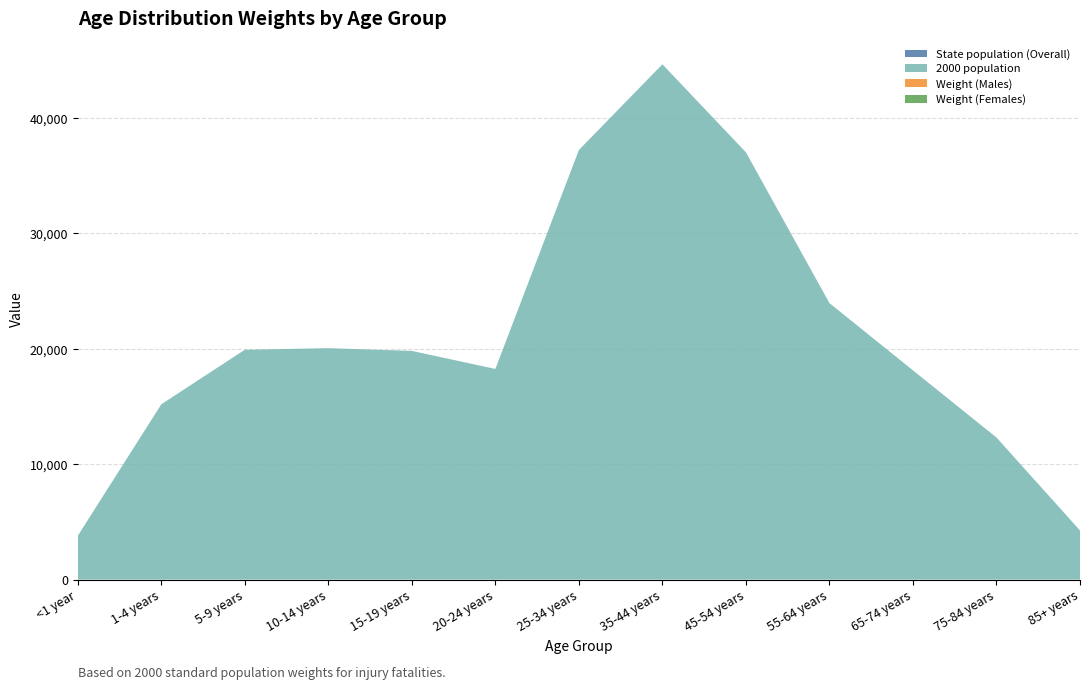

Reading left to right, transcribe all the data shown in this chart.

State population (Overall): 0.0	0.0	0.0	0.0	0.0	0.0	0.0	0.0	0.0	0.0	0.0	0.0	0.0
2000 population: 3795.0	15192.0	19920.0	20057.0	19820.0	18257.0	37233.0	44659.0	37030.0	23961.0	18136.0	12315.0	4259.0
Weight (Males): 0.0	0.1	0.1	0.1	0.1	0.1	0.1	0.2	0.1	0.1	0.1	0.0	0.0
Weight (Females): 0.0	0.1	0.1	0.1	0.1	0.1	0.1	0.2	0.1	0.1	0.1	0.0	0.0